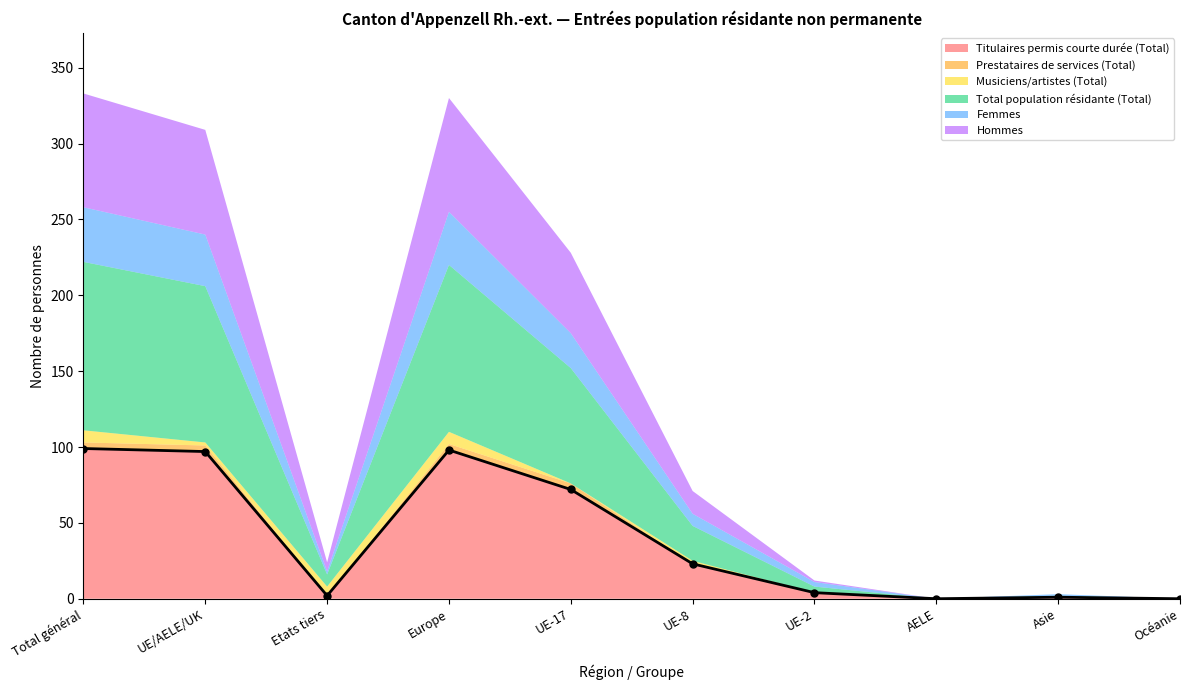

How many distinct data groups are displayed?

6